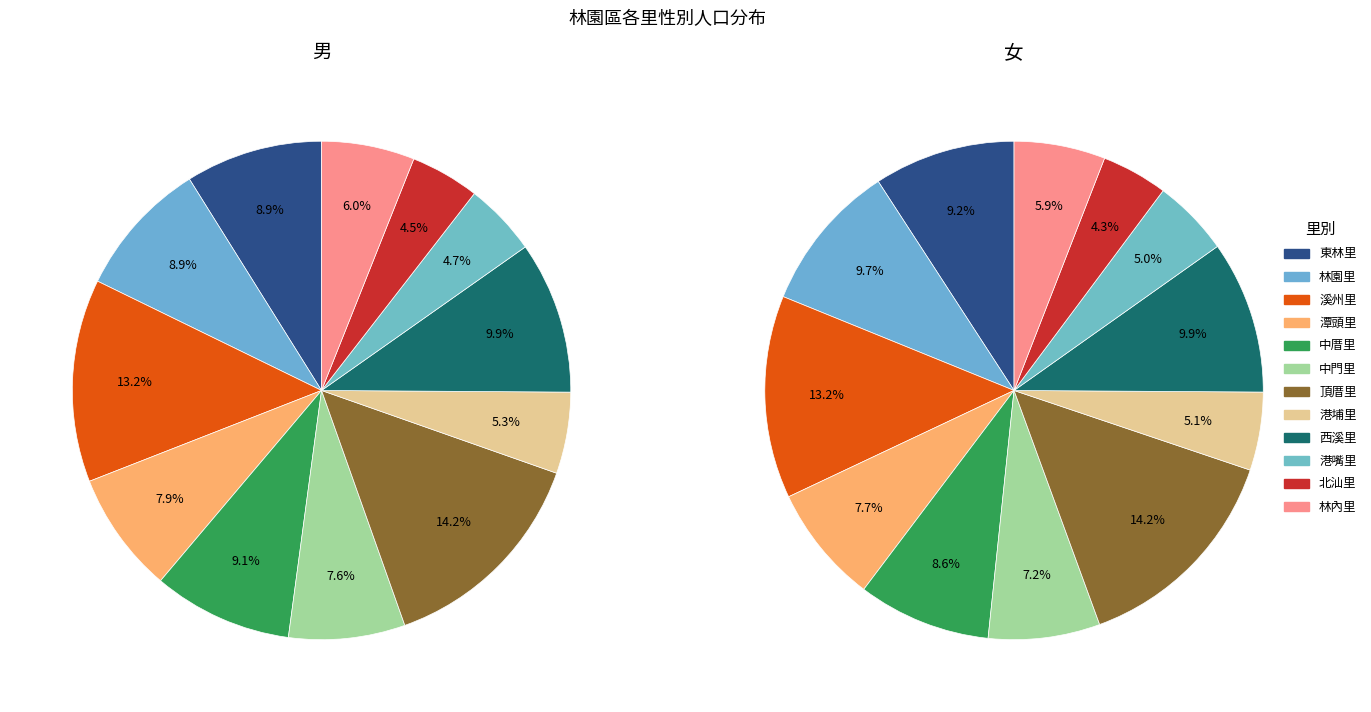

Which slice is the smallest?

北汕里